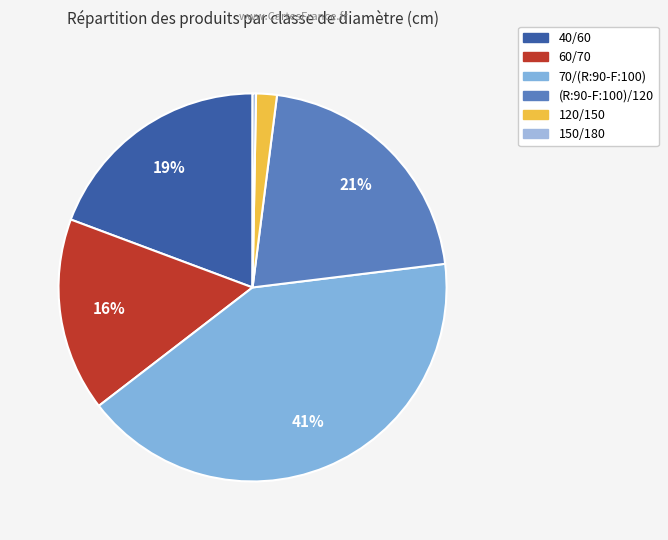

How much of the chart is everything except 120/150?

98.3%